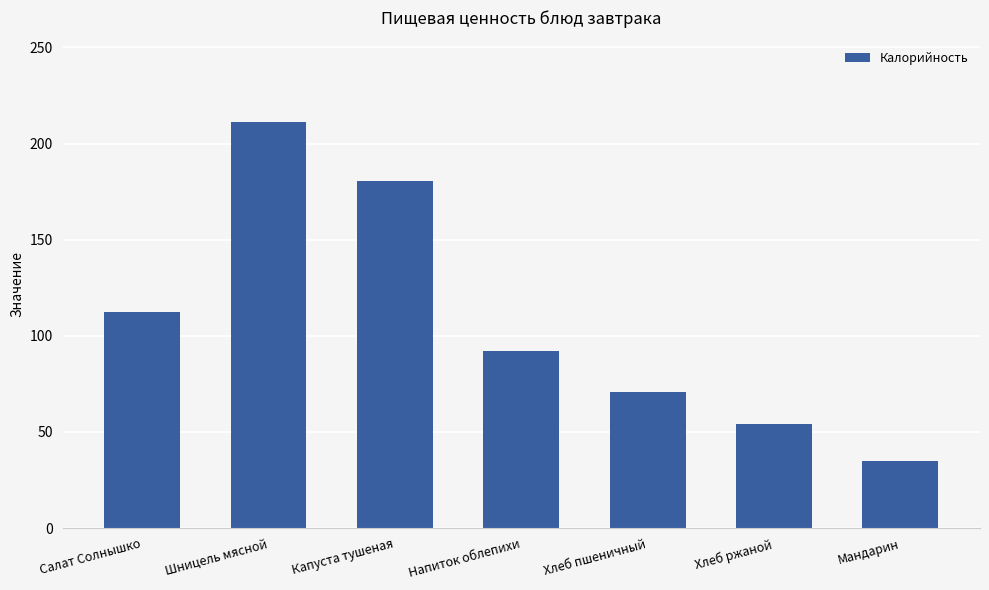

What is the difference between the maximum and minimum values?

176.4